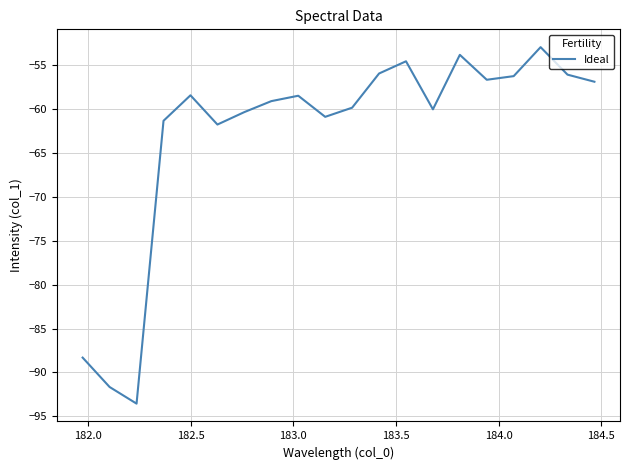

What is the difference between the maximum and minimum values?

40.6